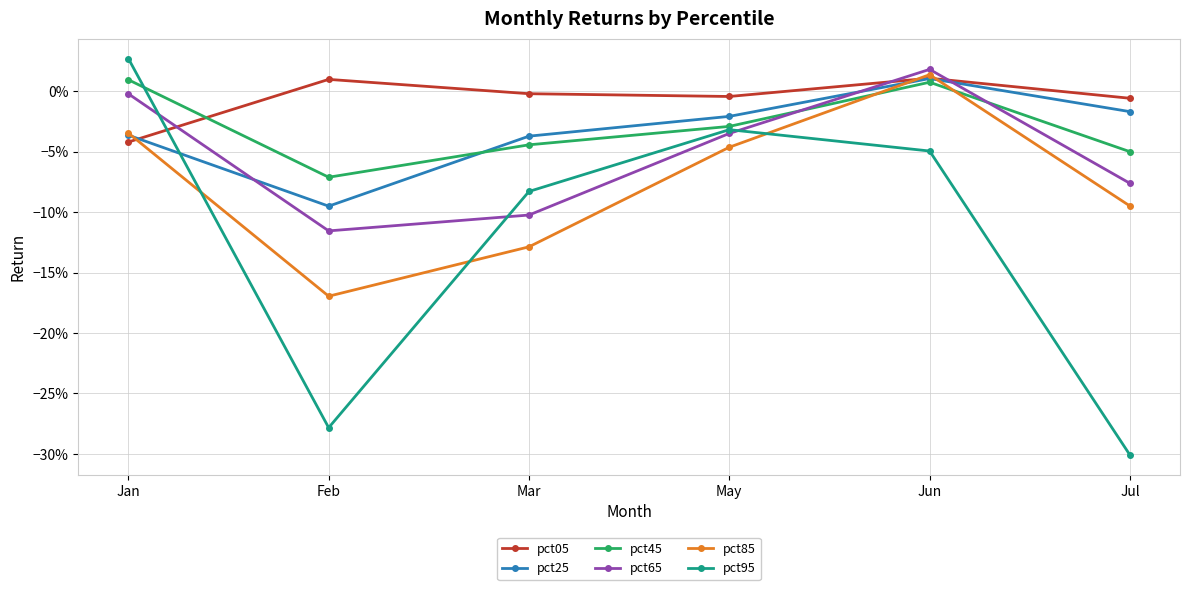

What are all the series names shown in the legend?

pct05, pct25, pct45, pct65, pct85, pct95